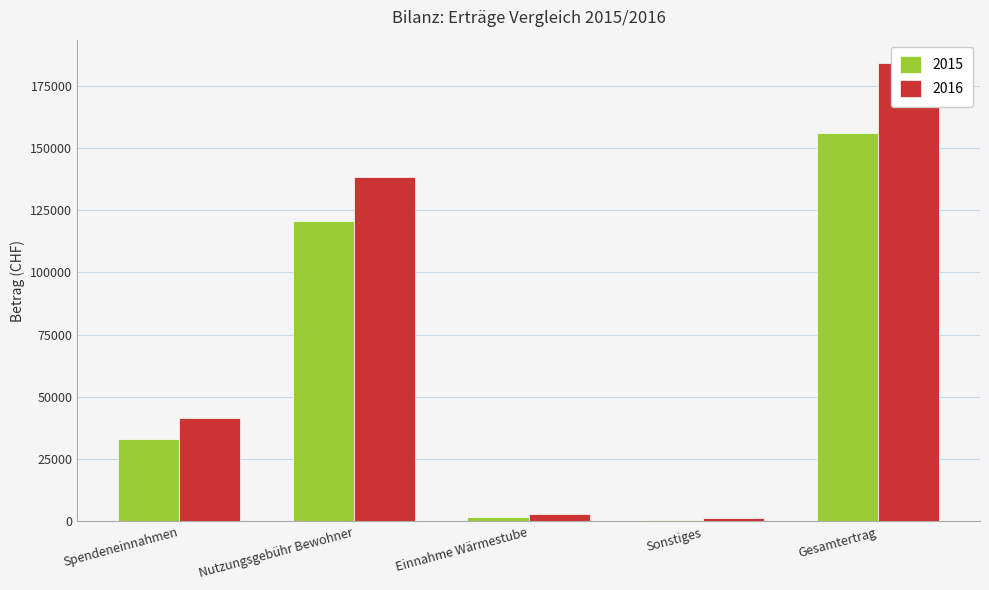

What are all the series names shown in the legend?

2015, 2016